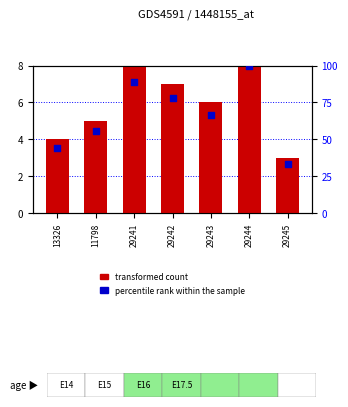

Which series contains the highest Y value?

percentile rank within the sample